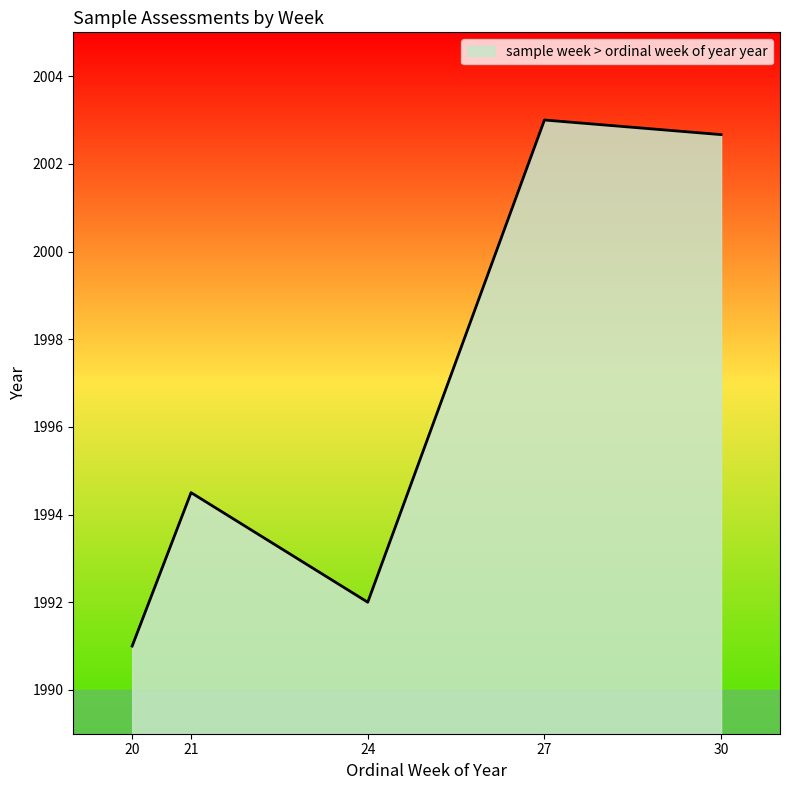

Between 24 and 30, which is larger?

30